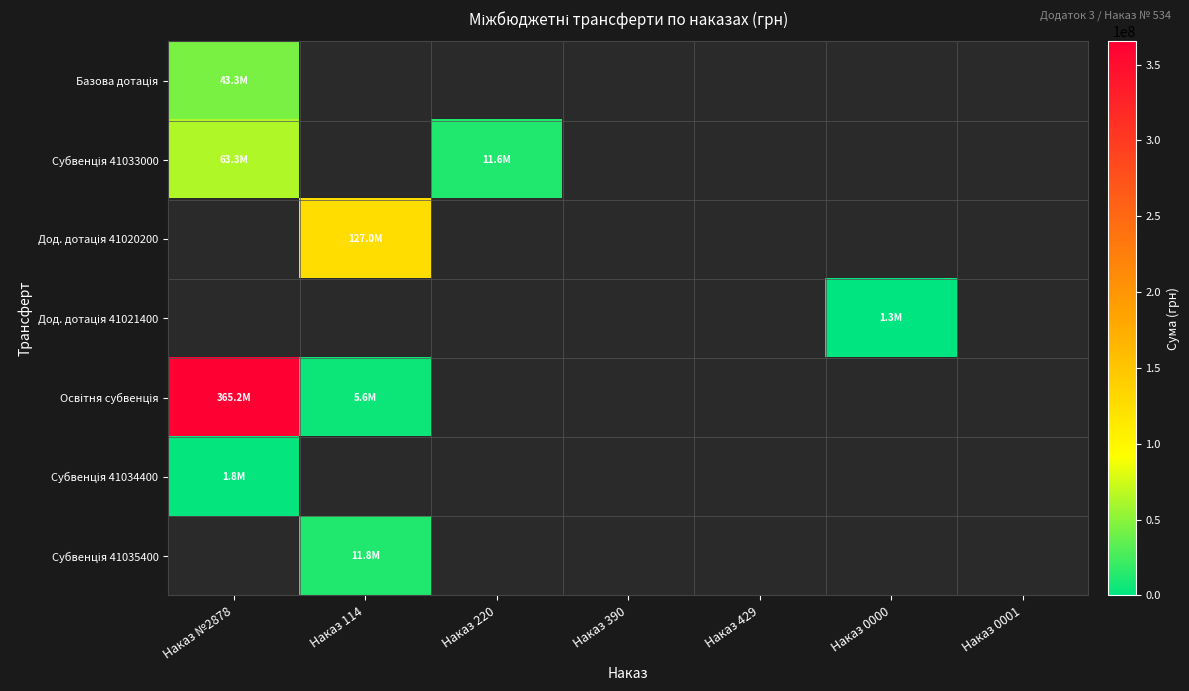

Count the number of data series in this chart.

7